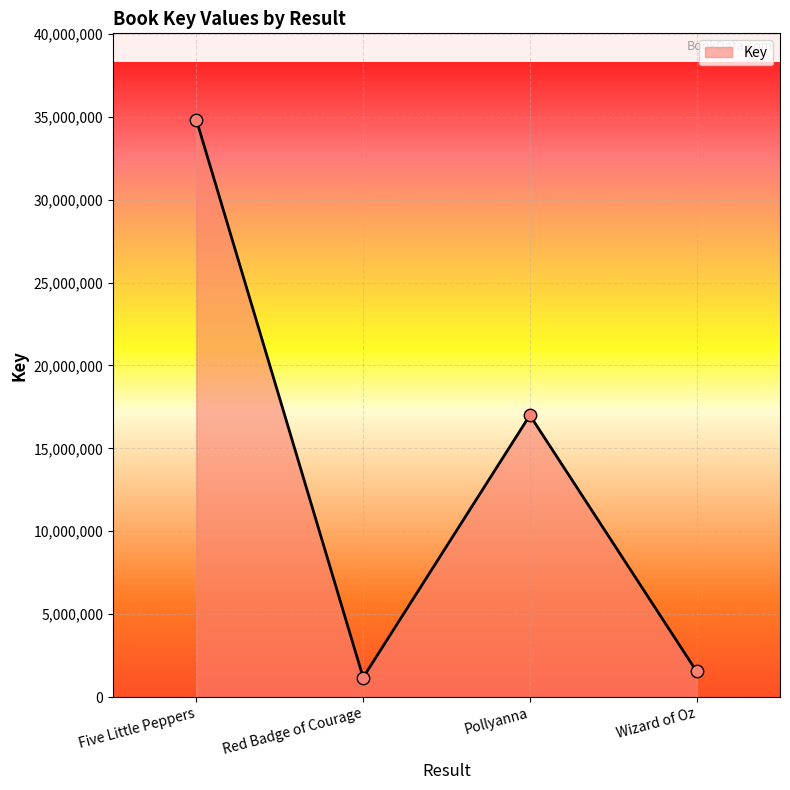

What is the change in value from Red Badge of Courage to Pollyanna?

+15814957